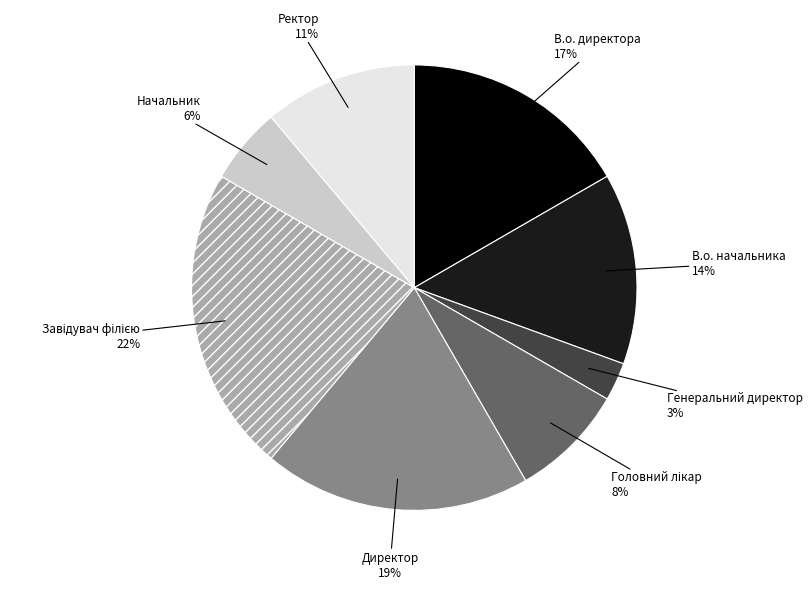

Which slice is the smallest?

Генеральний директор